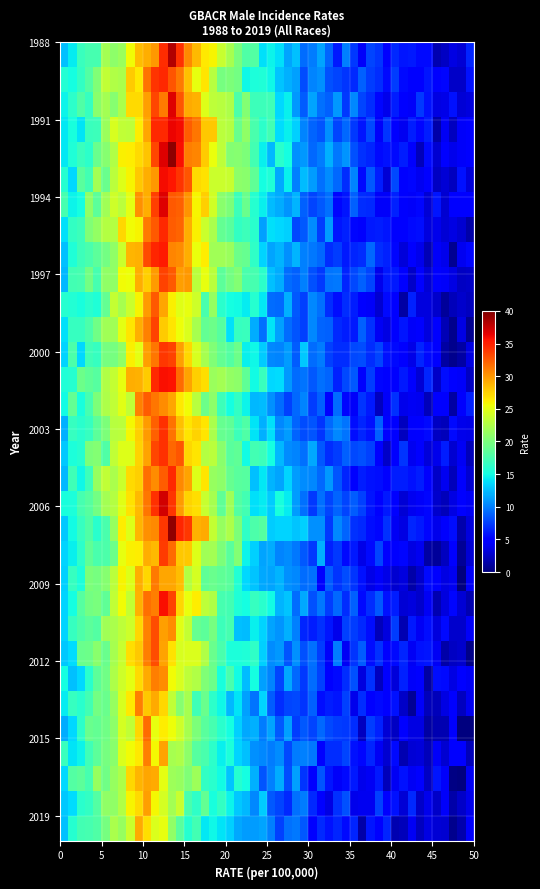

Which series has the largest total across all categories?

All races